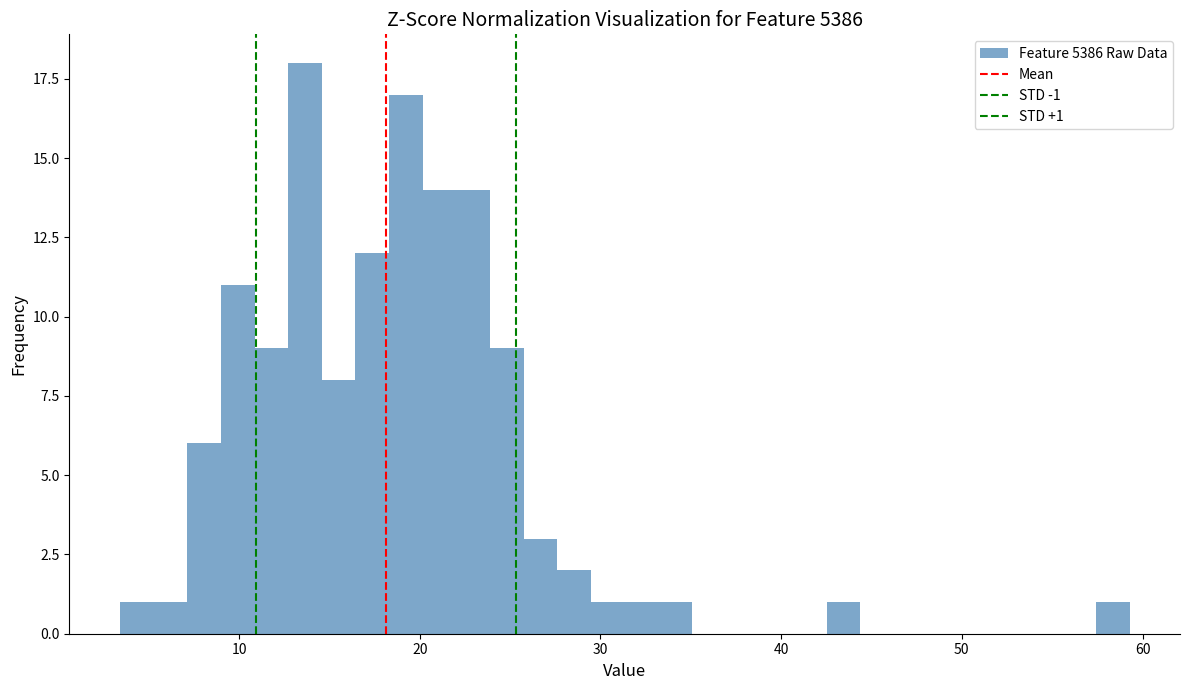

Read against the x-axis, roughly where is the centre of the tallest bar?

14